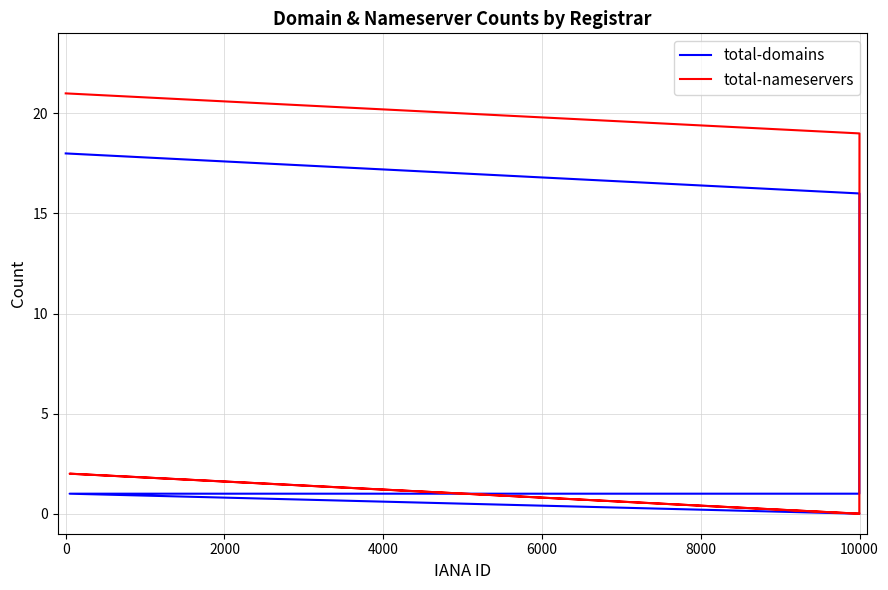

Reading left to right, list all the values displayed in this chart.

total-domains: 0	1	1	16	18
total-nameservers: 0	2	0	19	21